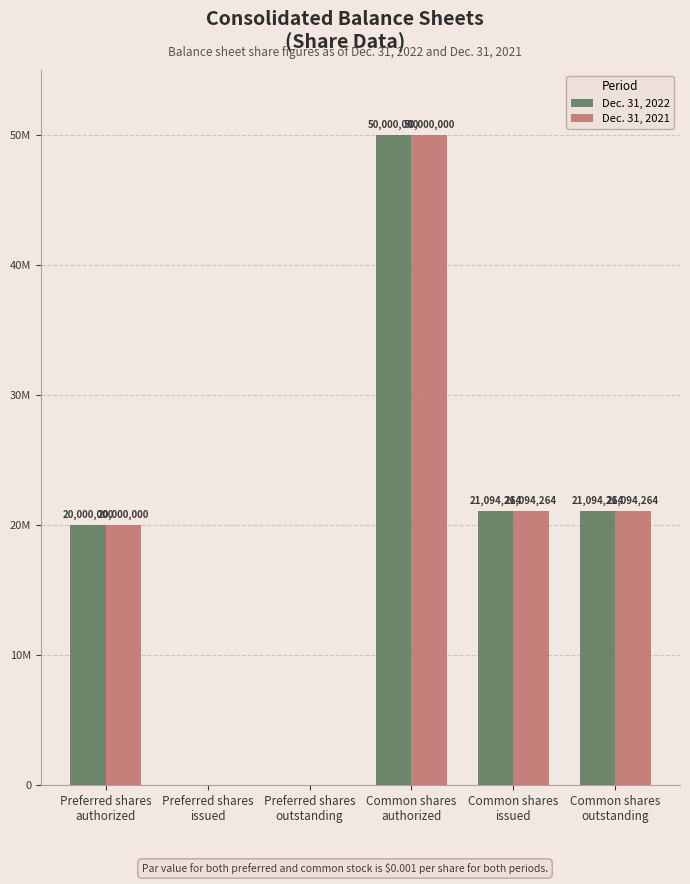

What are all the series names shown in the legend?

Dec. 31, 2022, Dec. 31, 2021